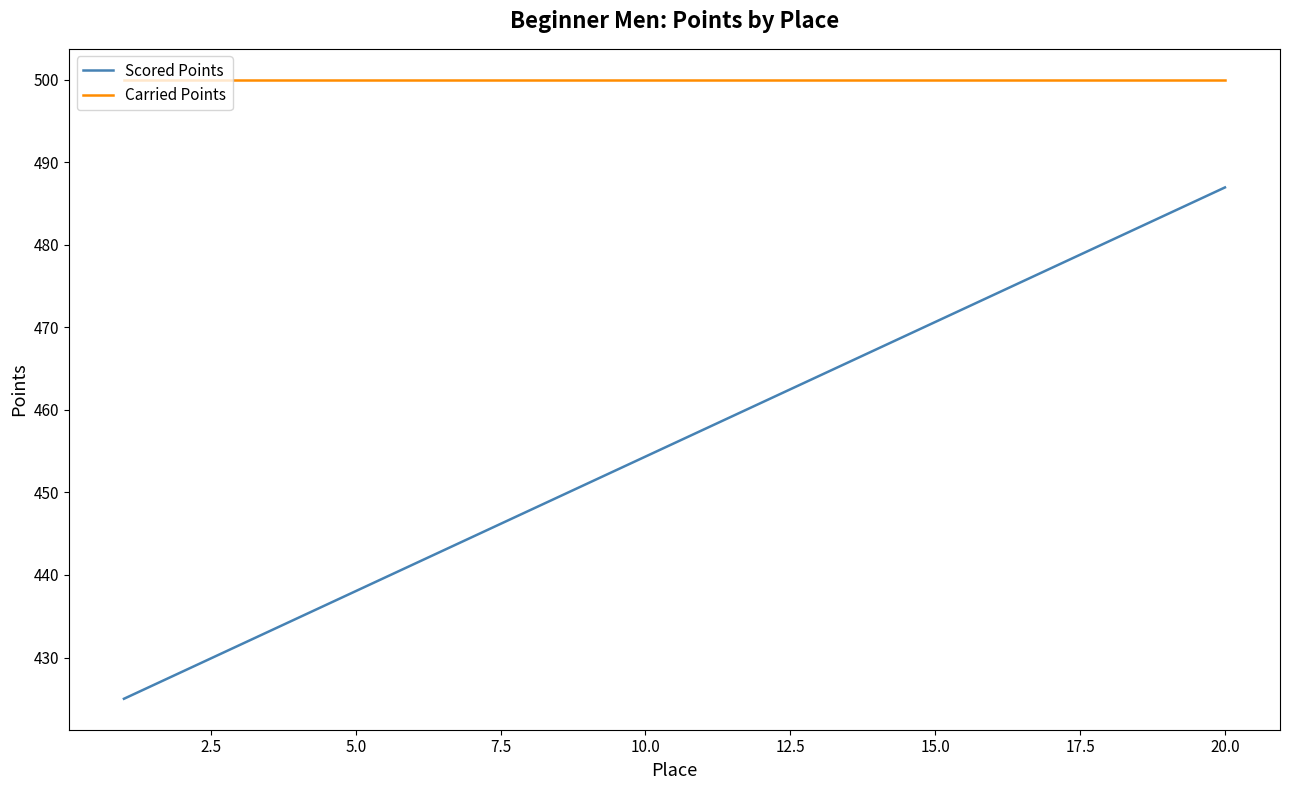

Reading right to left, what are all the values shown in this chart?

Scored Points: 487.0	483.7	480.4	477.2	473.9	470.7	467.4	464.1	460.9	457.6	454.3	451.1	447.8	444.6	441.3	438.0	434.8	431.5	428.3	425.0
Carried Points: 500.0	500.0	500.0	500.0	500.0	500.0	500.0	500.0	500.0	500.0	500.0	500.0	500.0	500.0	500.0	500.0	500.0	500.0	500.0	500.0